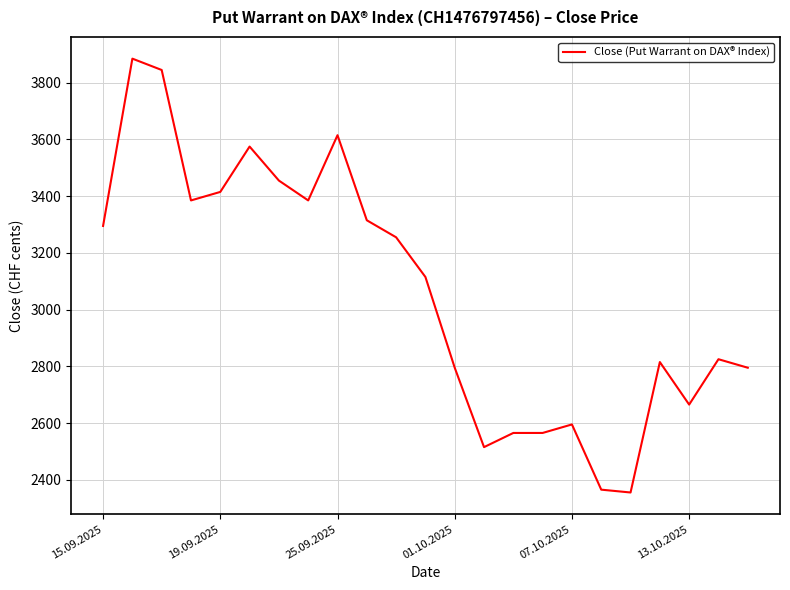

What is the smallest value displayed?

2355